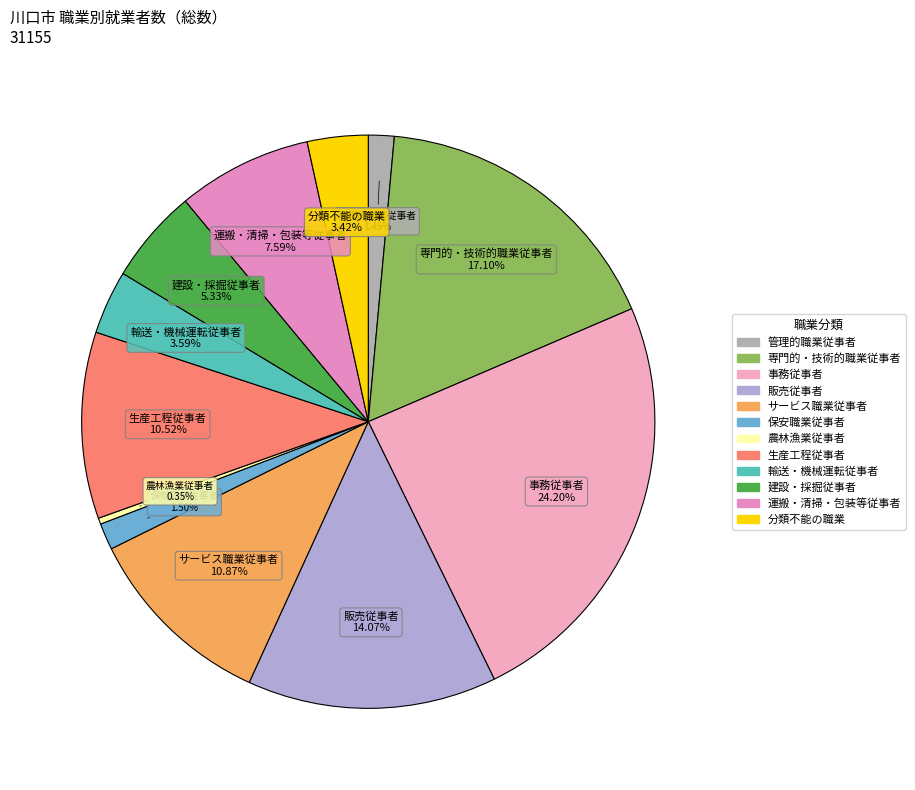

Between 保安職業従事者 and 販売従事者, which is larger?

販売従事者